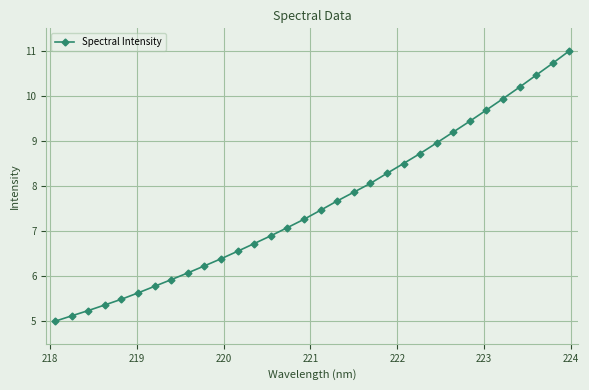

Reading right to left, what are all the values shown in this chart?

11.0	10.7	10.5	10.2	9.9	9.7	9.4	9.2	9.0	8.7	8.5	8.3	8.1	7.9	7.7	7.5	7.3	7.1	6.9	6.7	6.6	6.4	6.2	6.1	5.9	5.8	5.6	5.5	5.4	5.2	5.1	5.0